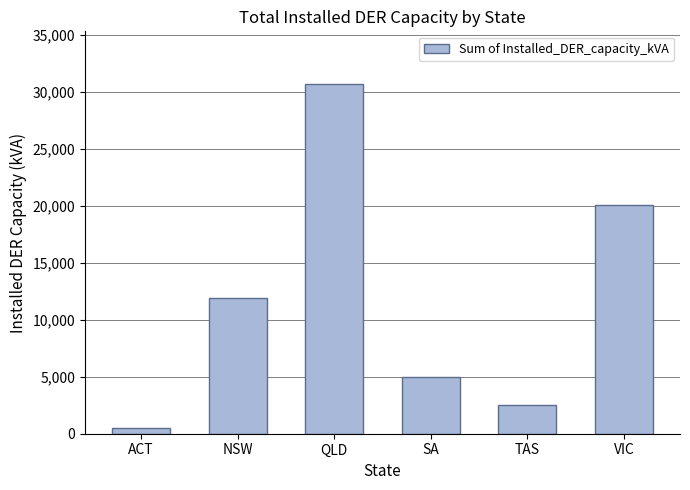

What is the difference between the second highest and second lowest values?

17540.7